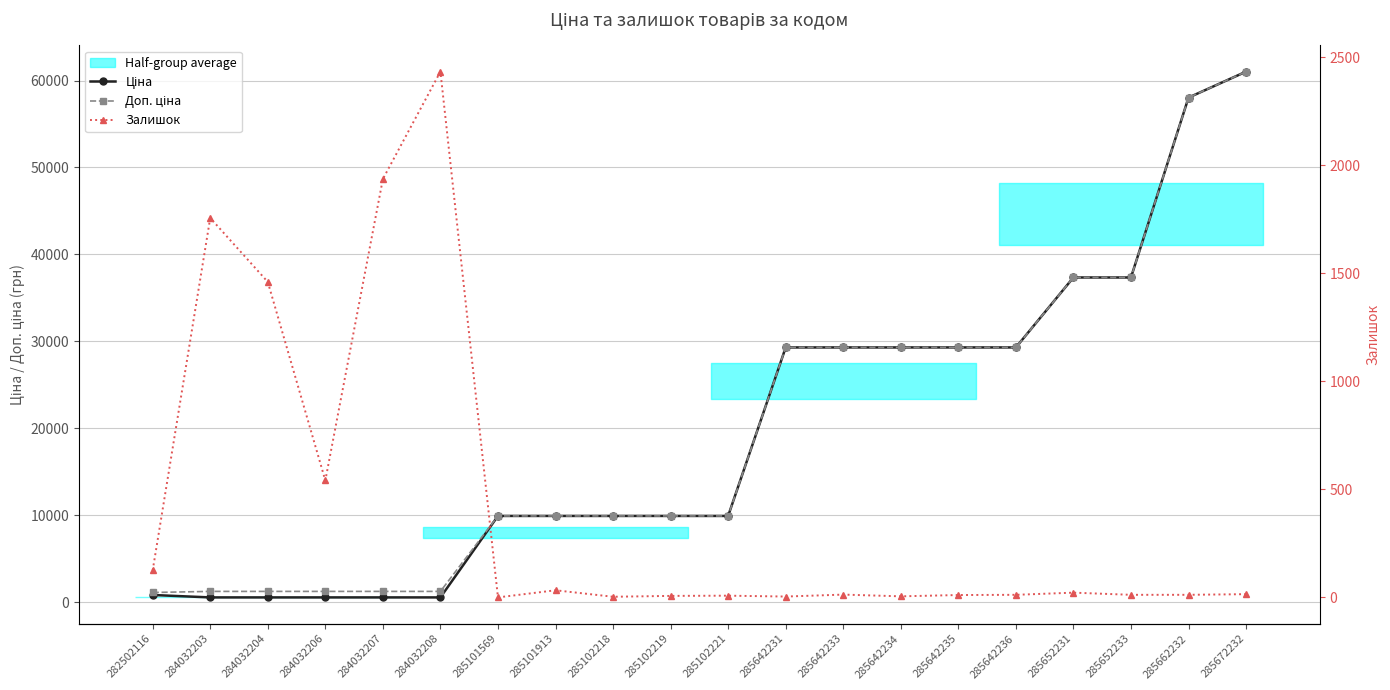

List the labels in order of Ціна value, largest first.

285672232, 285662232, 285652231, 285652233, 285642231, 285642233, 285642234, 285642235, 285642236, 285101569, 285101913, 285102218, 285102219, 285102221, 282502116, 284032203, 284032204, 284032206, 284032207, 284032208